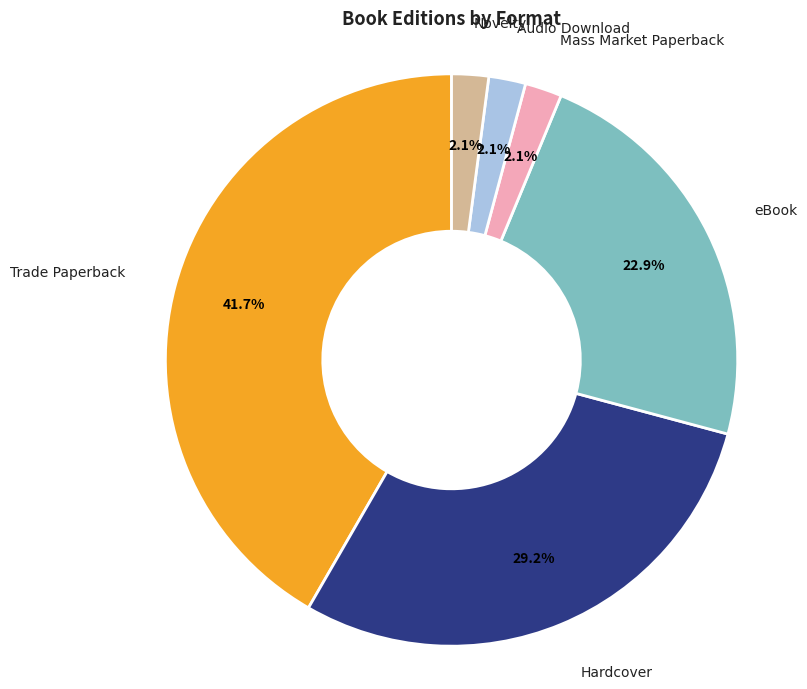

Does any single category account for the majority?

No